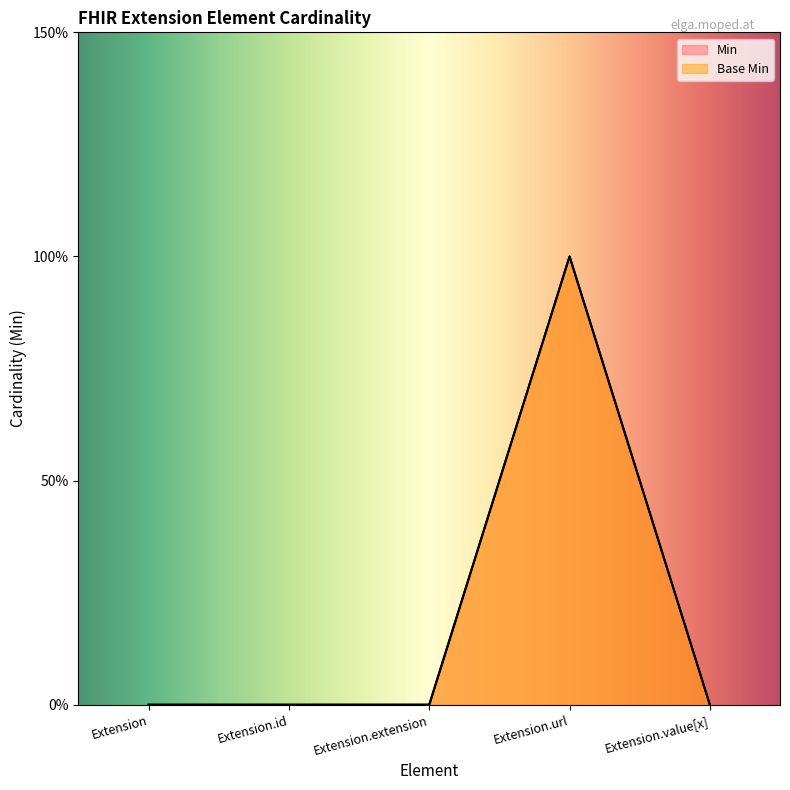

Which has a higher value, Extension.extension or Extension.url?

Extension.url